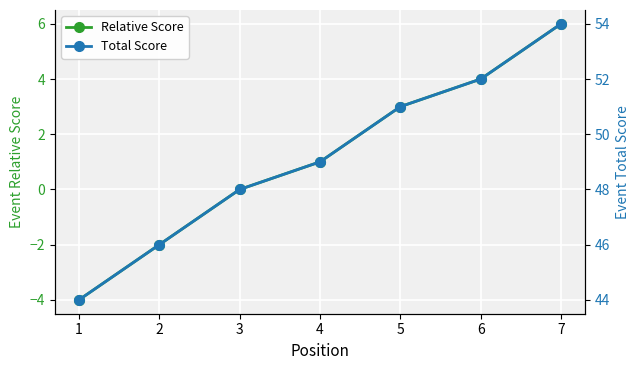

The Relative Score series shows 4 at 6. True or false?

True